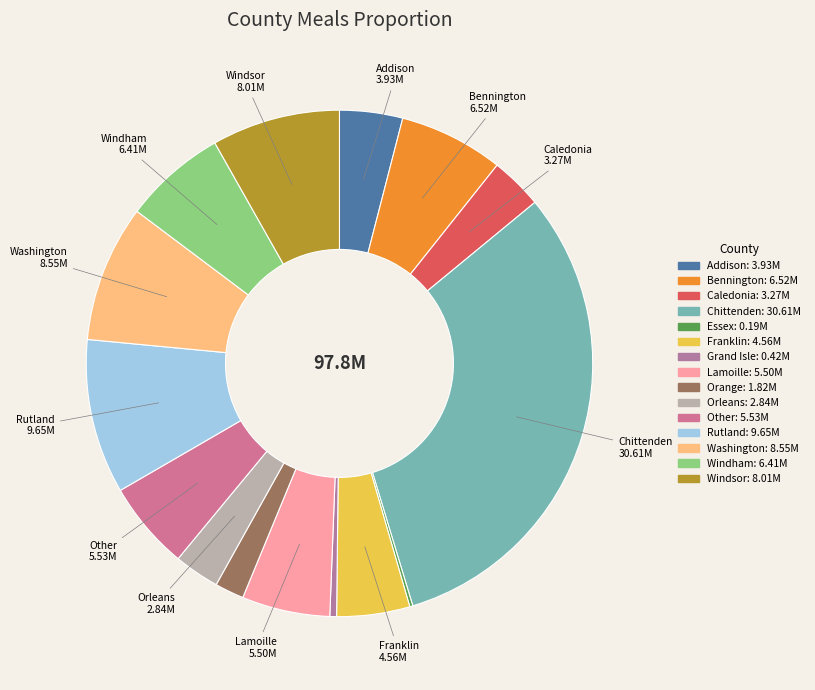

What is the smallest slice in the pie chart?

Essex